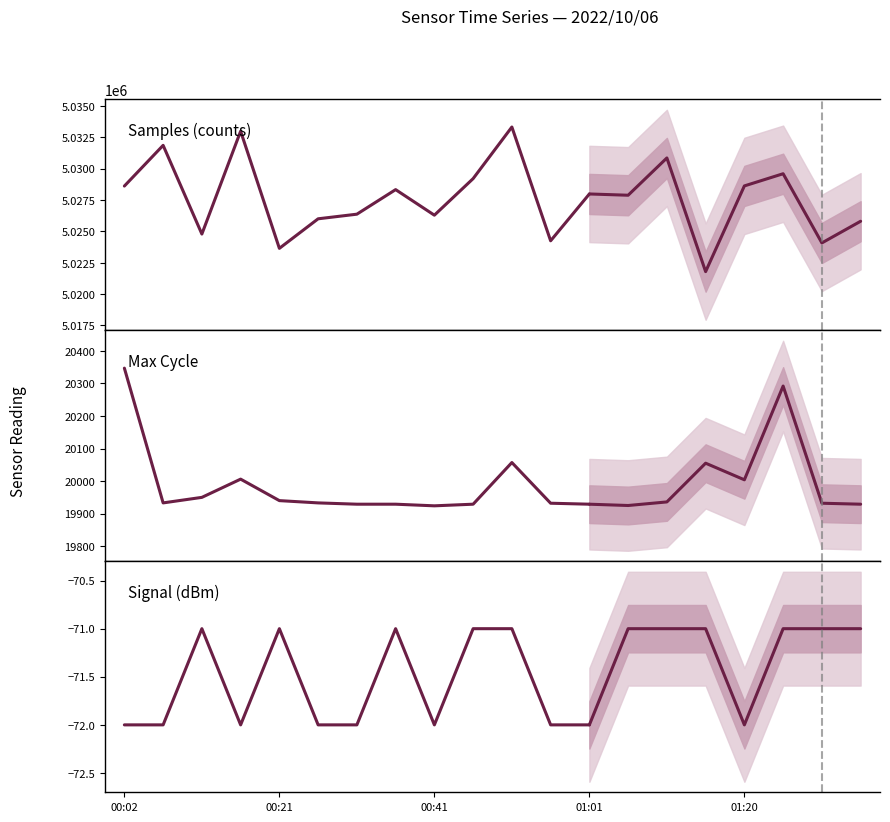

What is the average value of the Max_cycle series?

19980